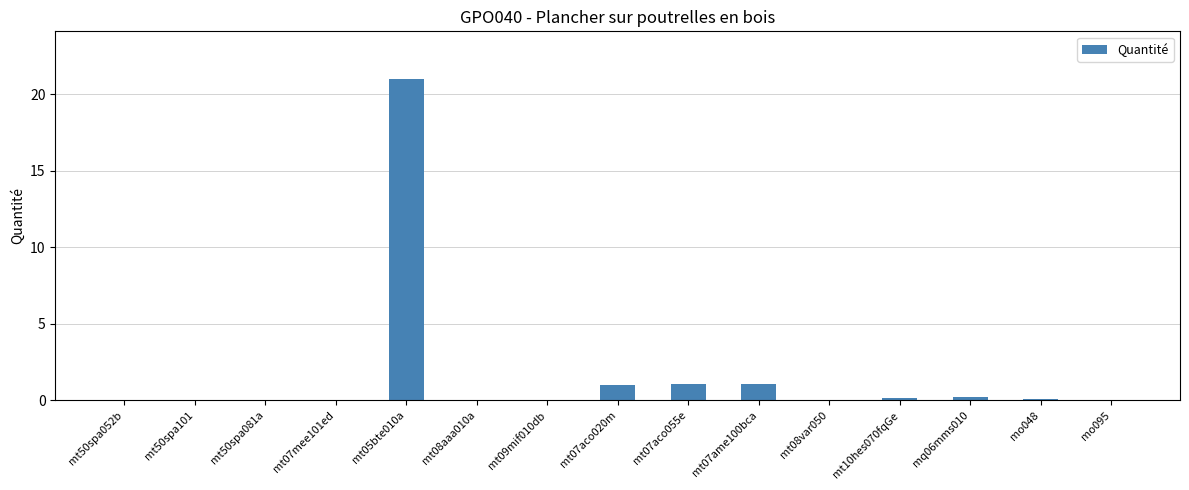

What is the maximum value shown in the chart?

21.0